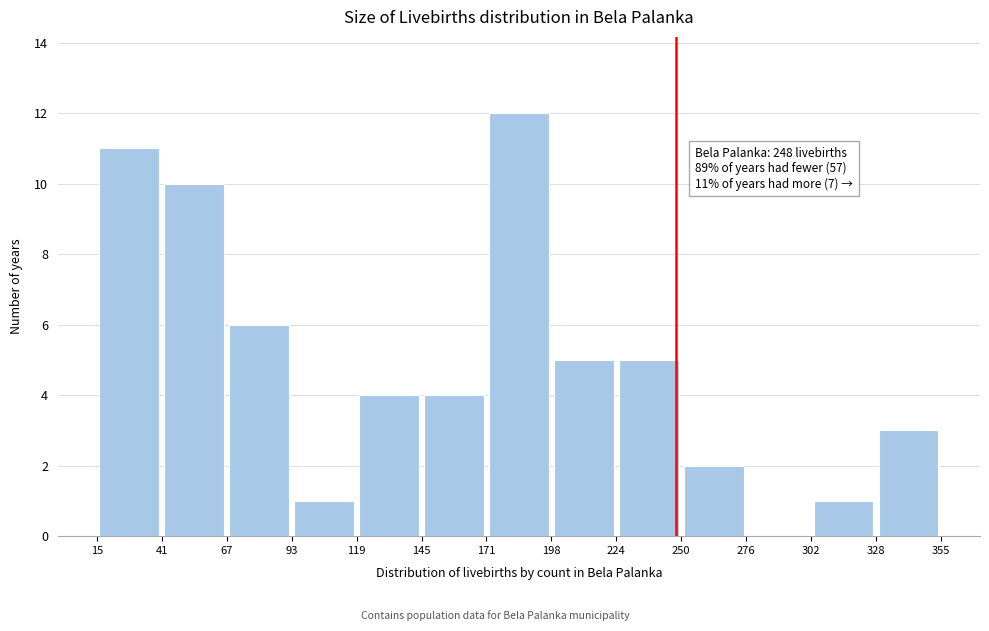

Which range on the x-axis has the tallest bar?

171 to 198